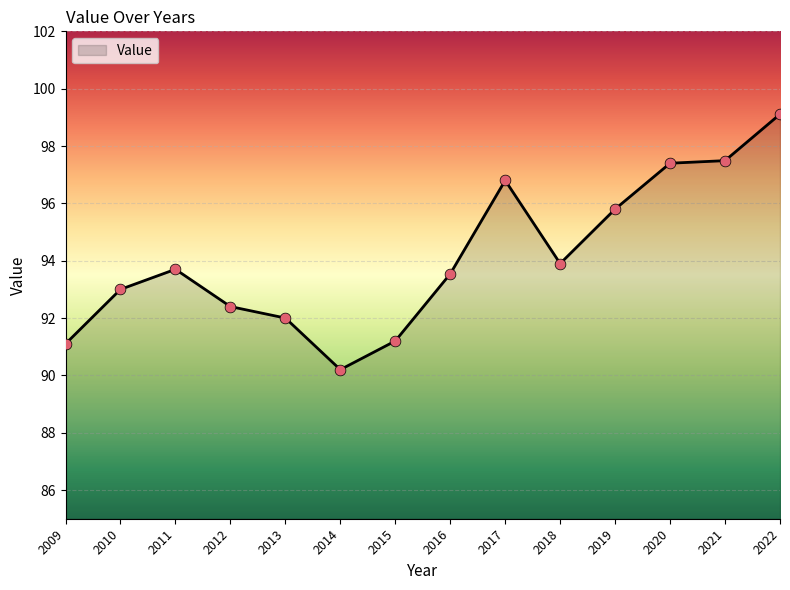

Approximately how many times larger is the value at 2020 compared to 2022?

1.0